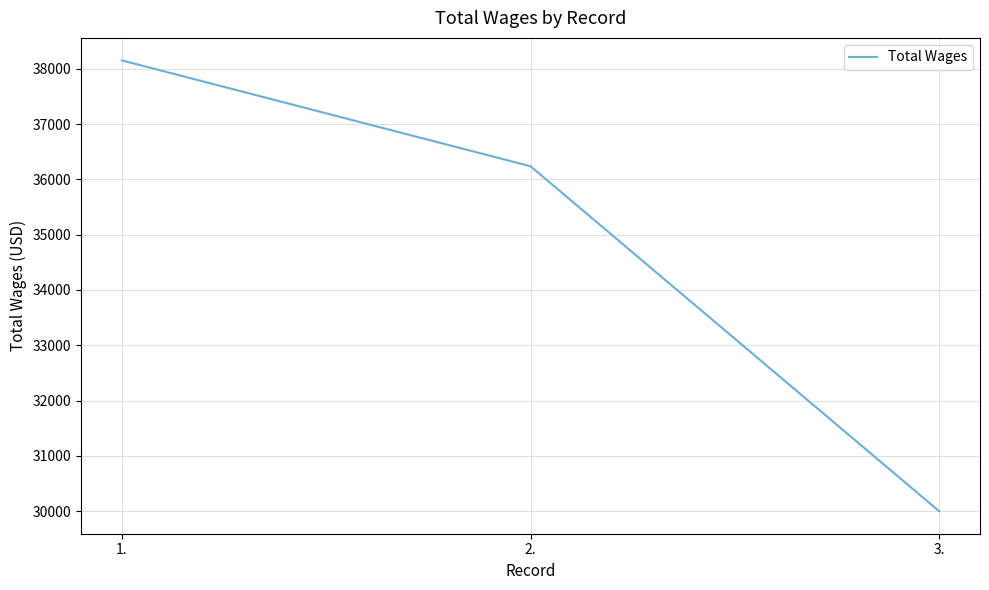

What is the greatest value displayed?

38150